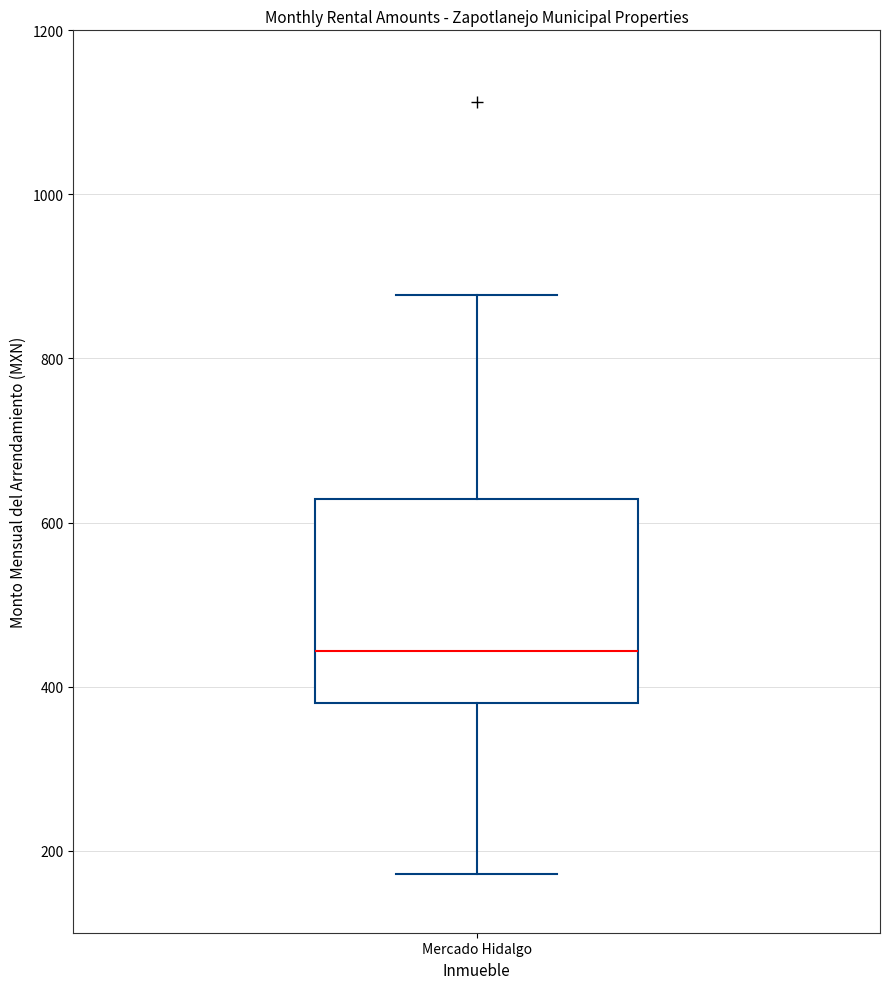

Where is the lower edge of the box for Mercado Hidalgo on the y-axis? The values are not printed on the chart, so give them approximately, as read against the axis.

380